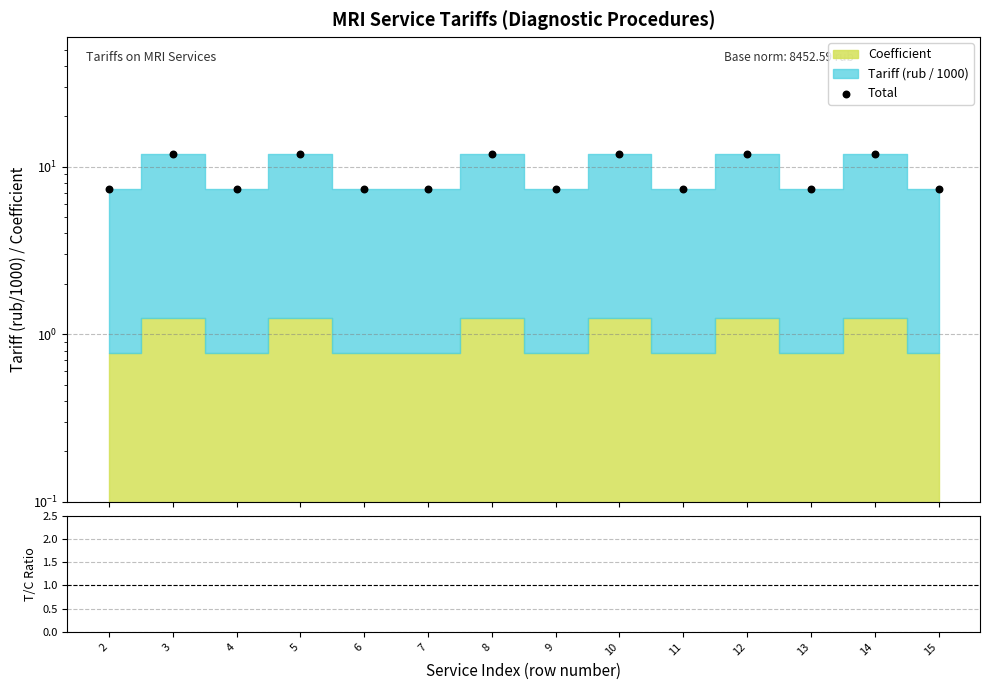

Which series has the largest total across all categories?

Total